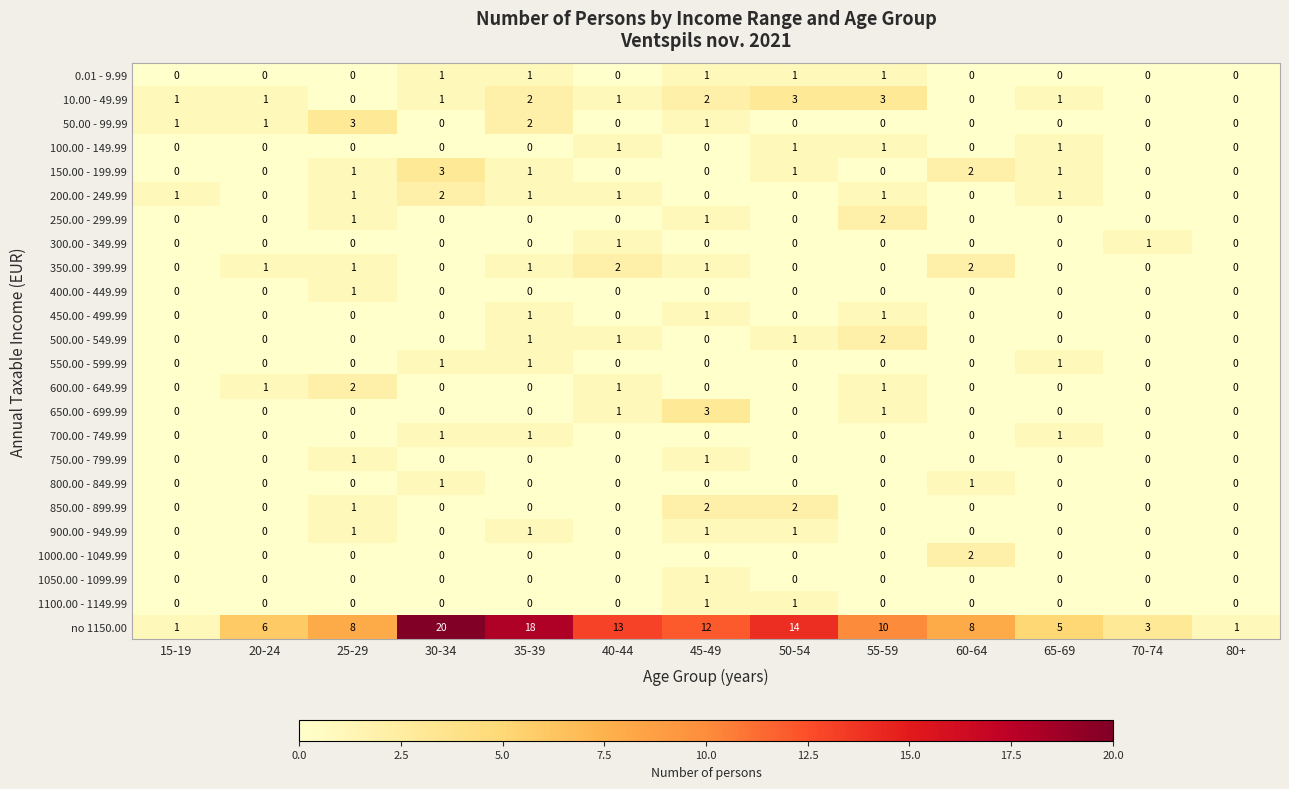

What is the maximum value shown in the chart?

20